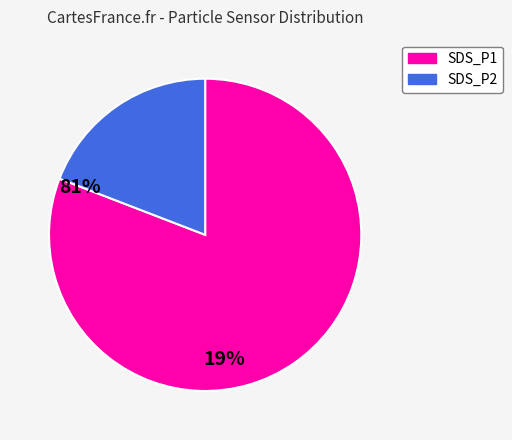

Is there any slice that represents more than half of the pie?

Yes